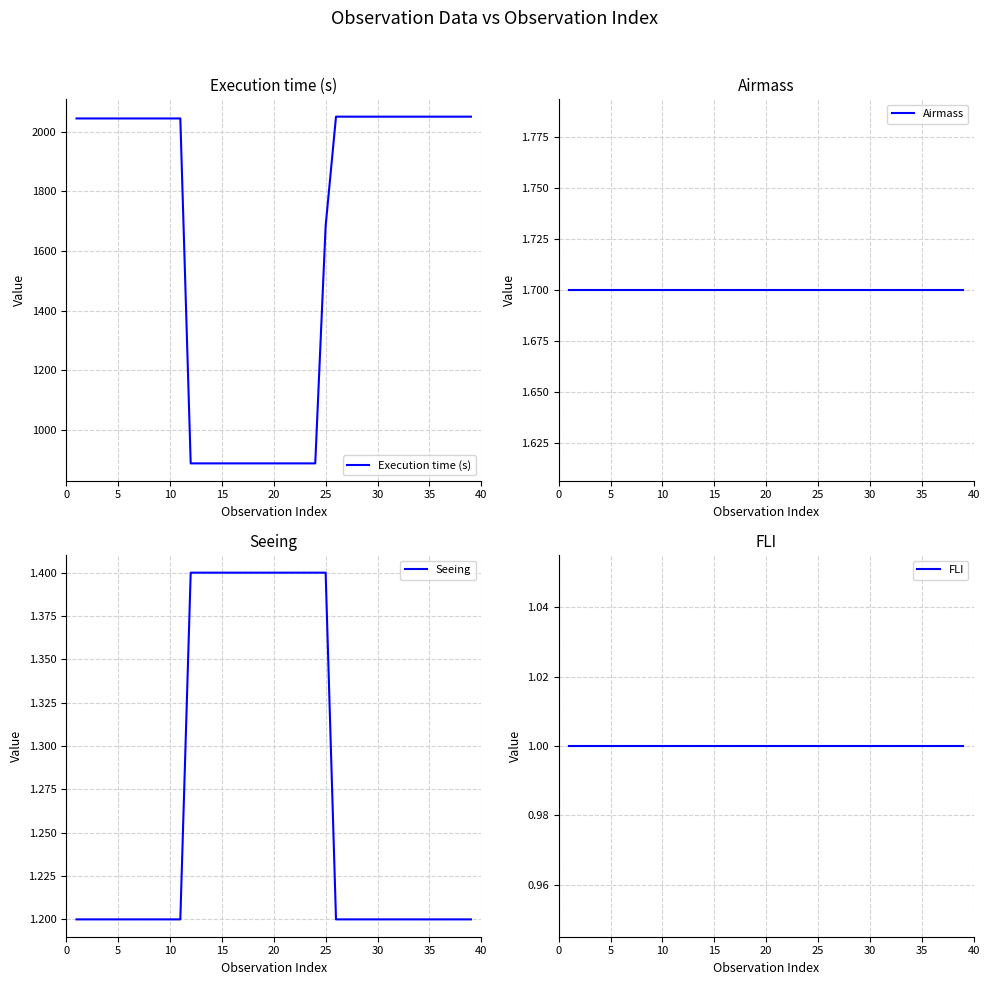

What is the minimum value for Execution time (s)?

887